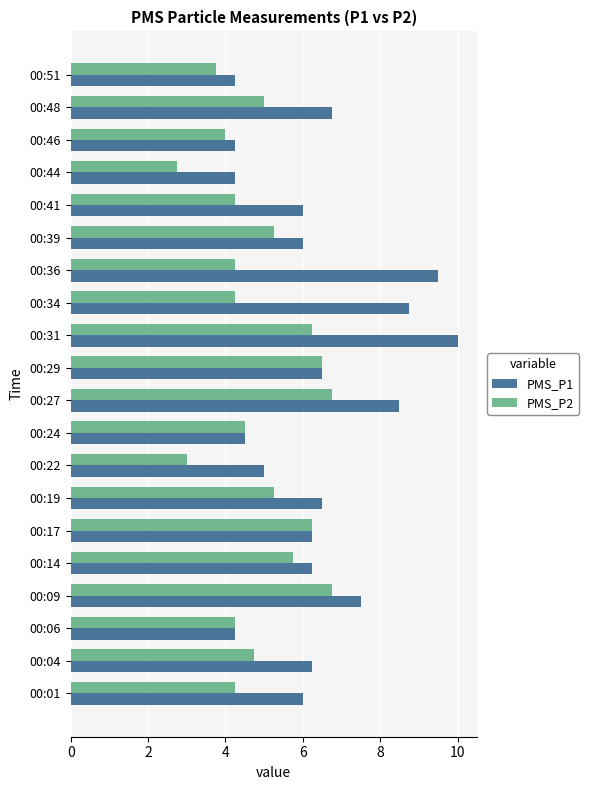

Between 00:19 and 00:36, which series saw the biggest shift?

PMS_P1